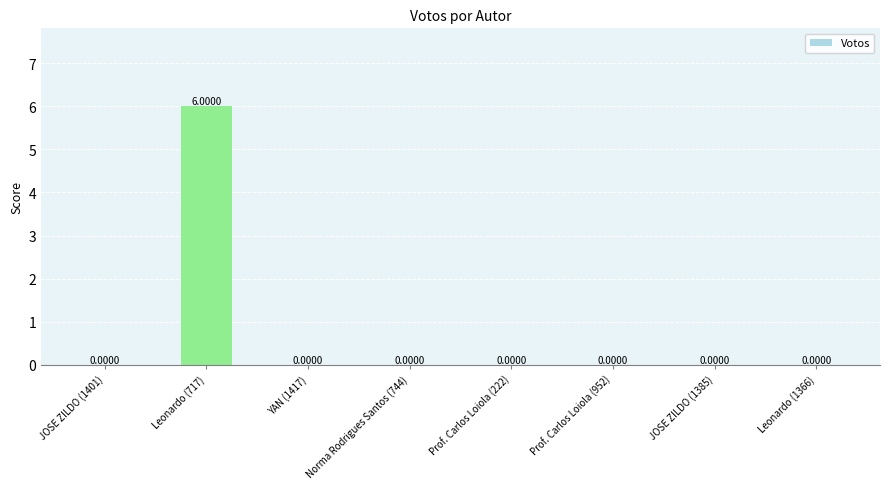

Are the bars grouped side by side (vs. stacked)?

No